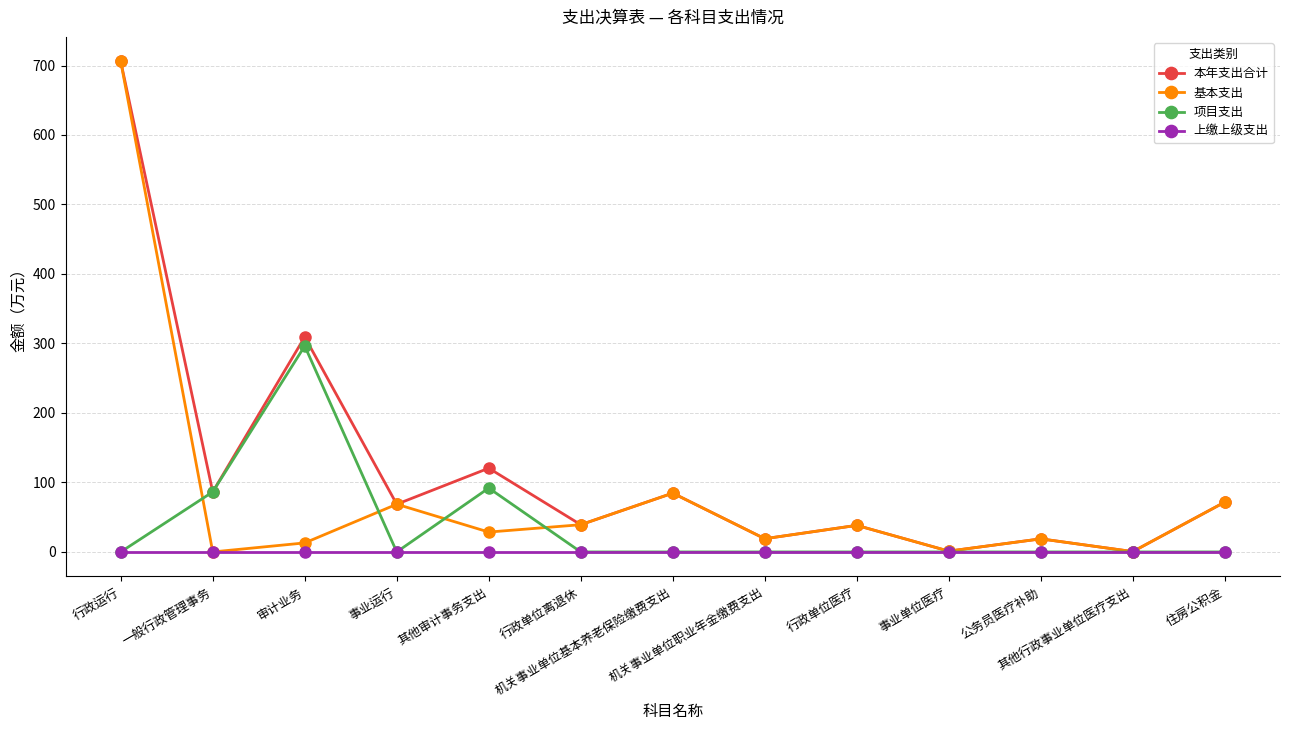

Rank the series by their average value, from lowest to highest.

上缴上级支出, 项目支出, 基本支出, 本年支出合计